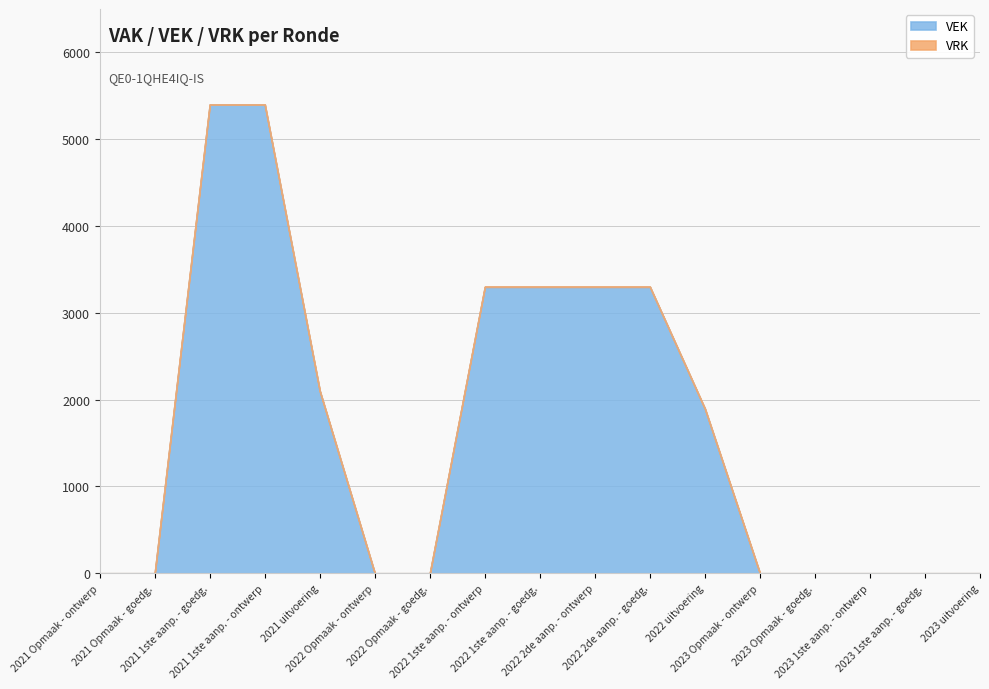

What is the sum of all VEK values?

27996